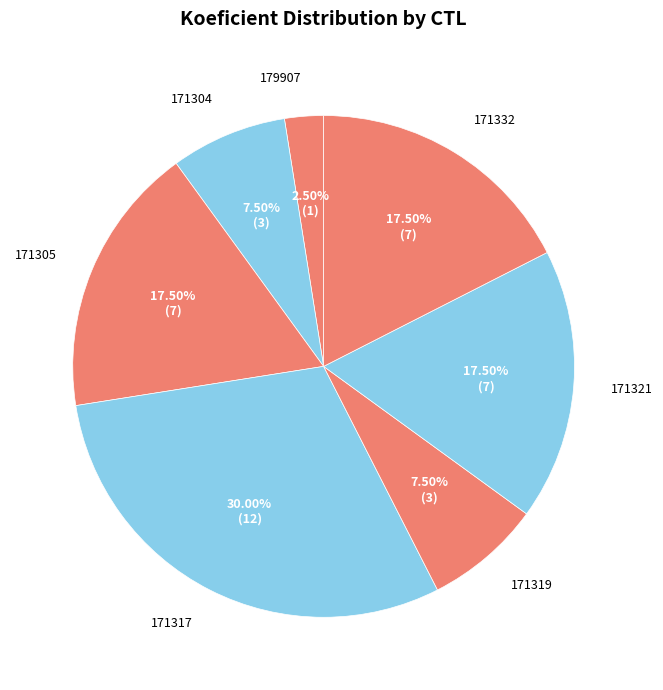

Count the number of slices in the pie.

7